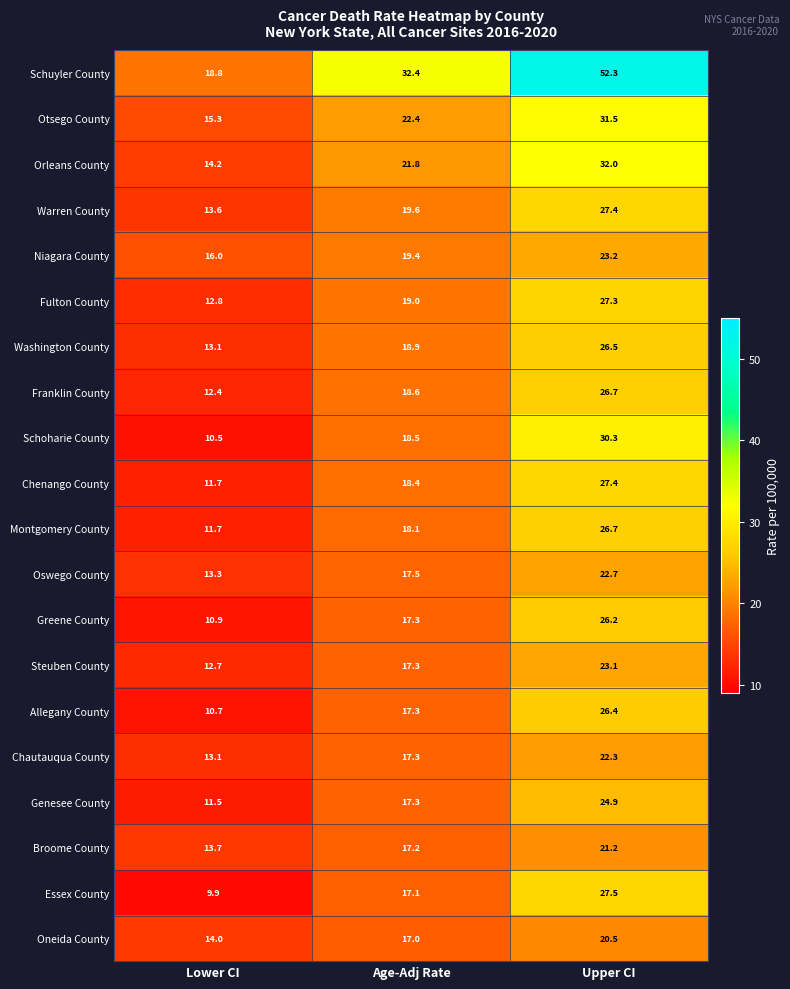

Is it true that Schuyler County equals 52.3 at Upper CI?

True